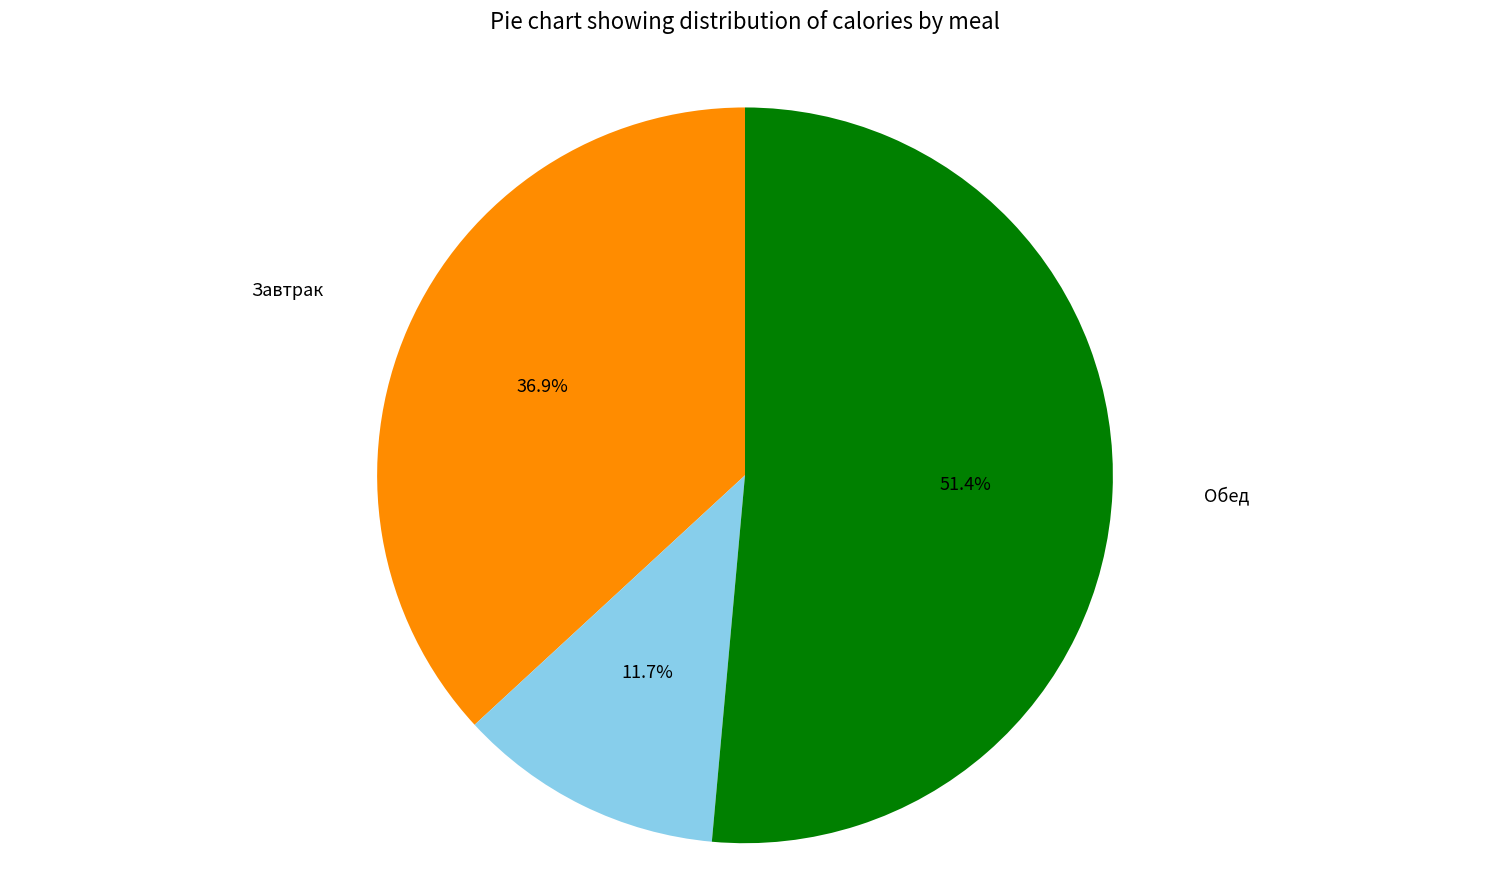

To the nearest percent, what is the difference between the largest and smallest slice percentages?

40%